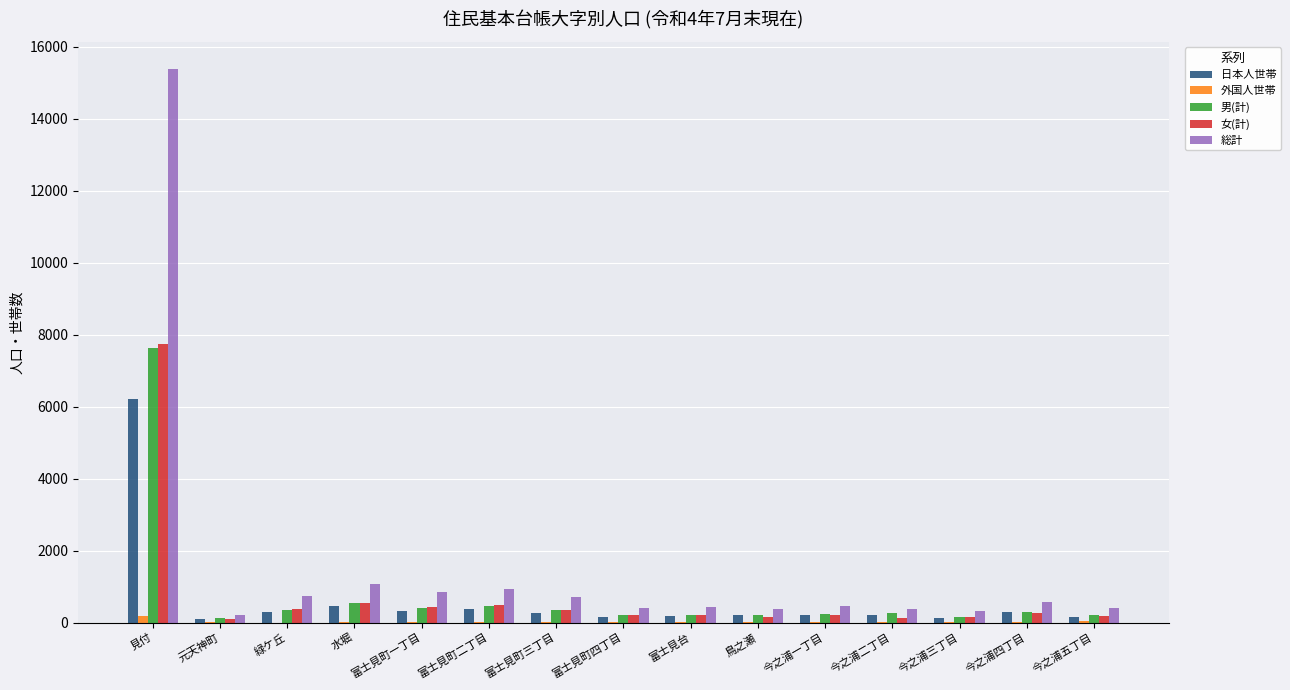

At which category is the sum across all series the highest?

見付